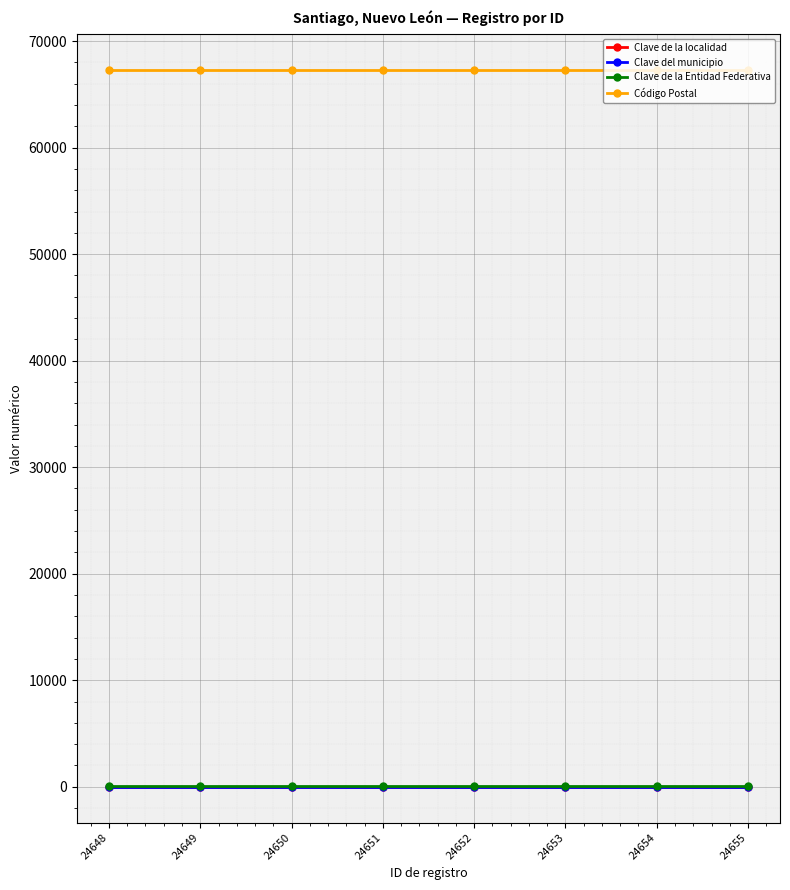

What is the minimum value shown in the chart?

1